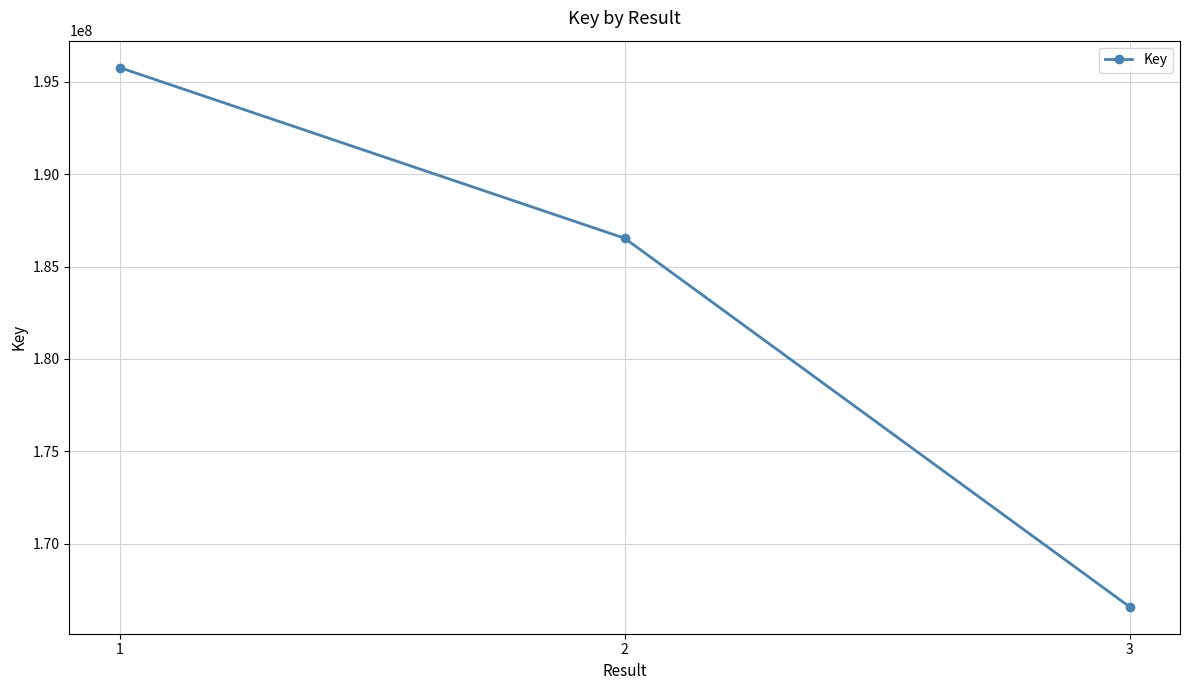

Reading right to left, extract all data points from this chart.

3=166582835	2=186535550	1=195775573